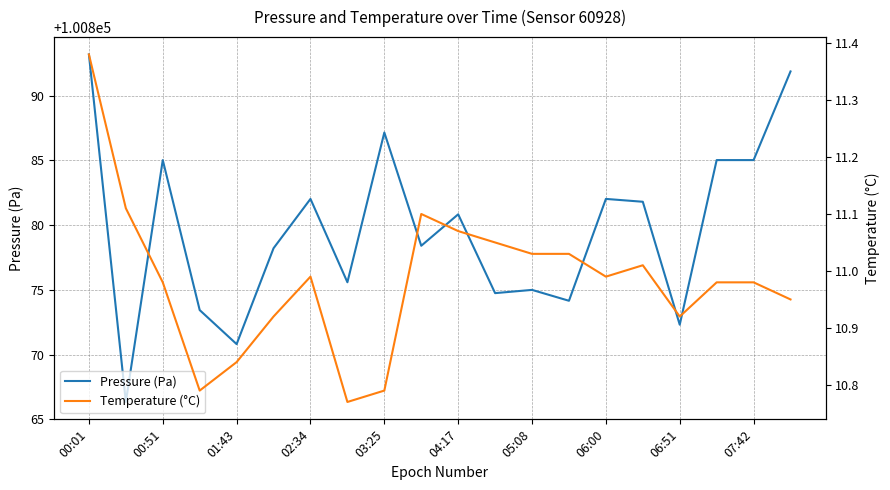

The Pressure (Pa) series shows 100885.0 at 00:51. True or false?

True